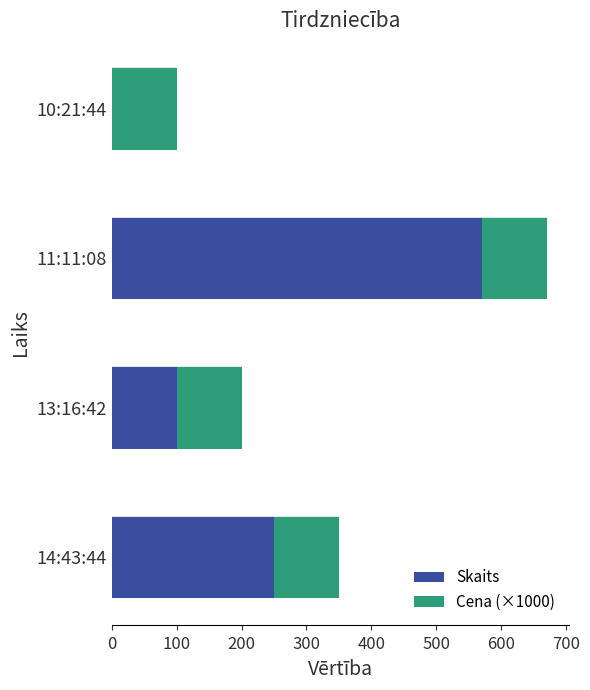

Where is Skaits nearest to the value 286?

14:43:44